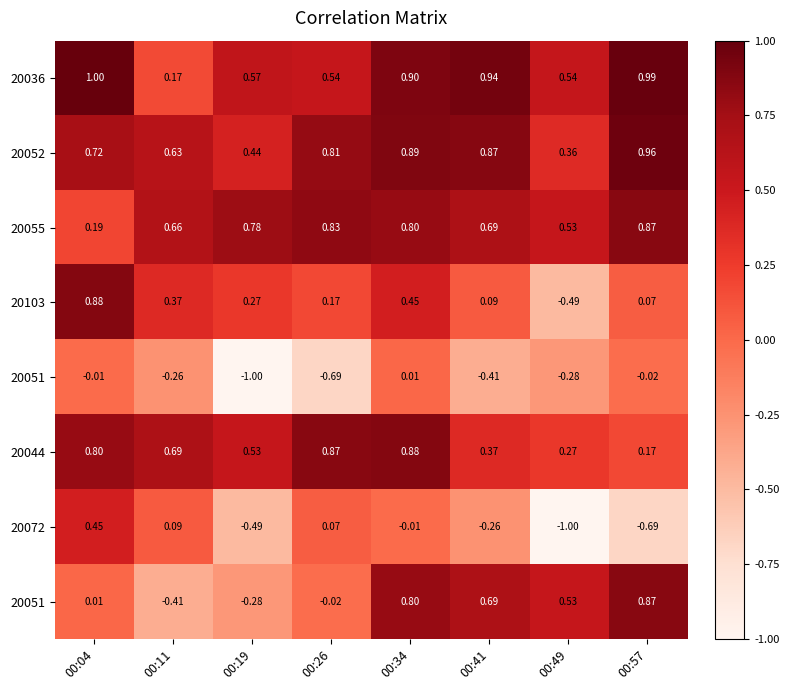

Which label corresponds to the largest value in the chart?

00:04